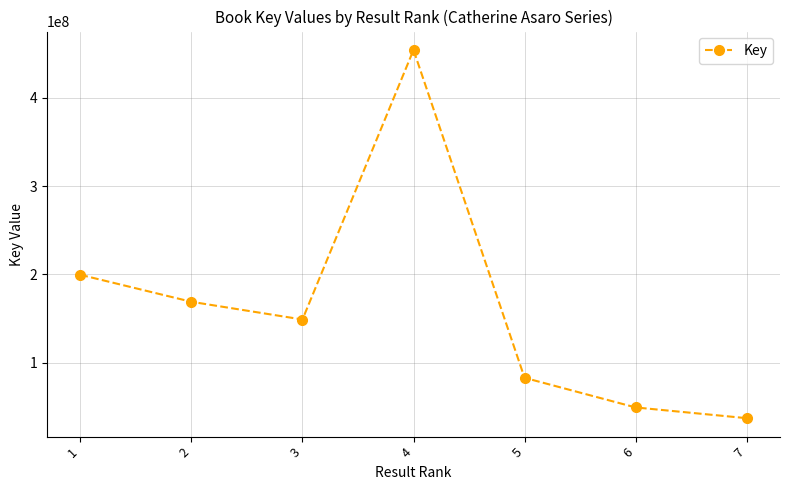

Where does the data first go above 148893203?

1